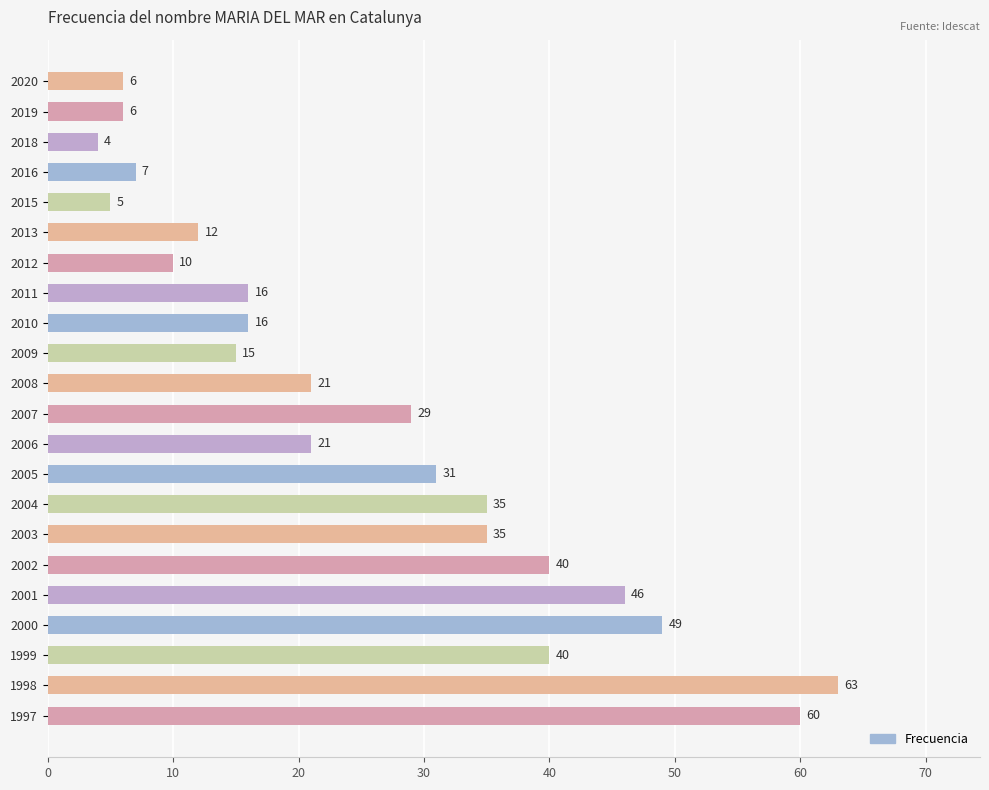

What is the difference between the maximum and minimum values?

59